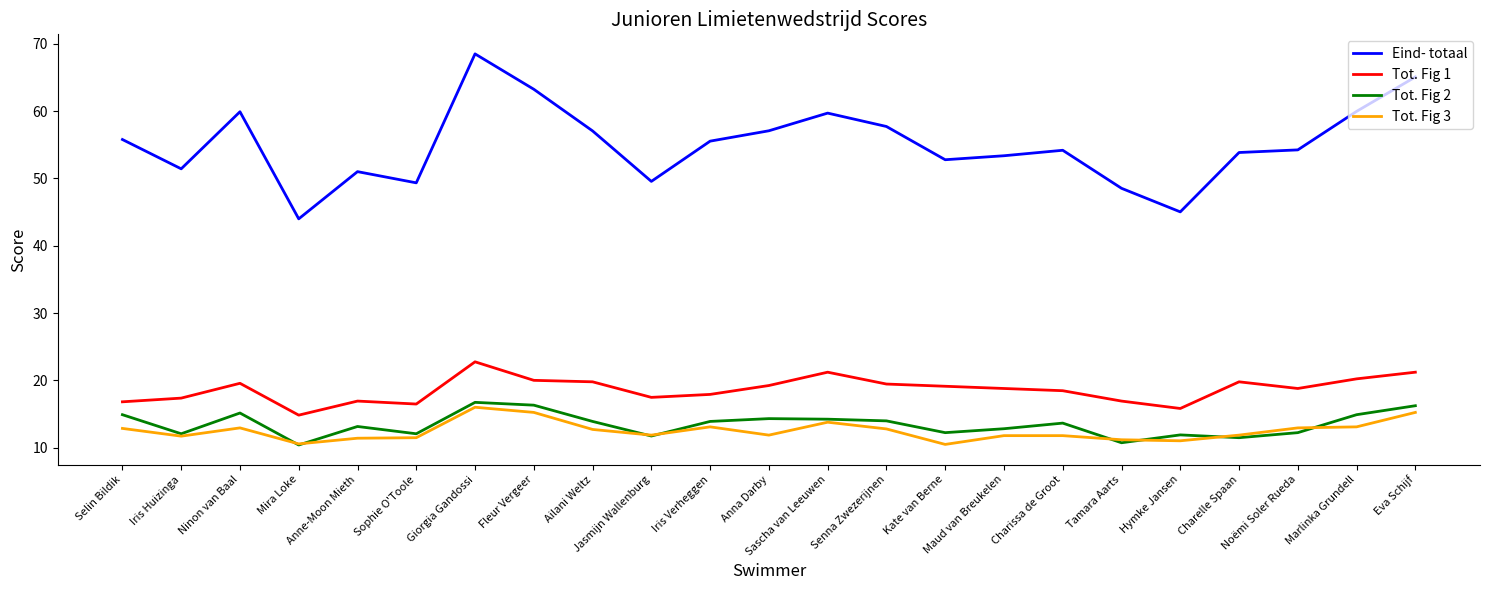

What position from the right is Anne-Moon Mieth?

19